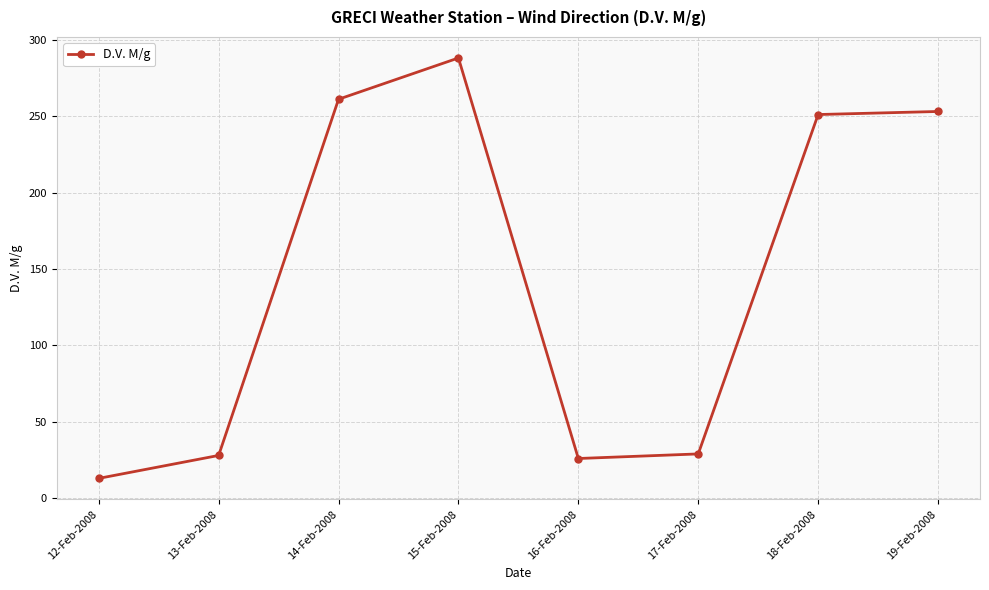

What is the difference between the maximum and minimum values?

275